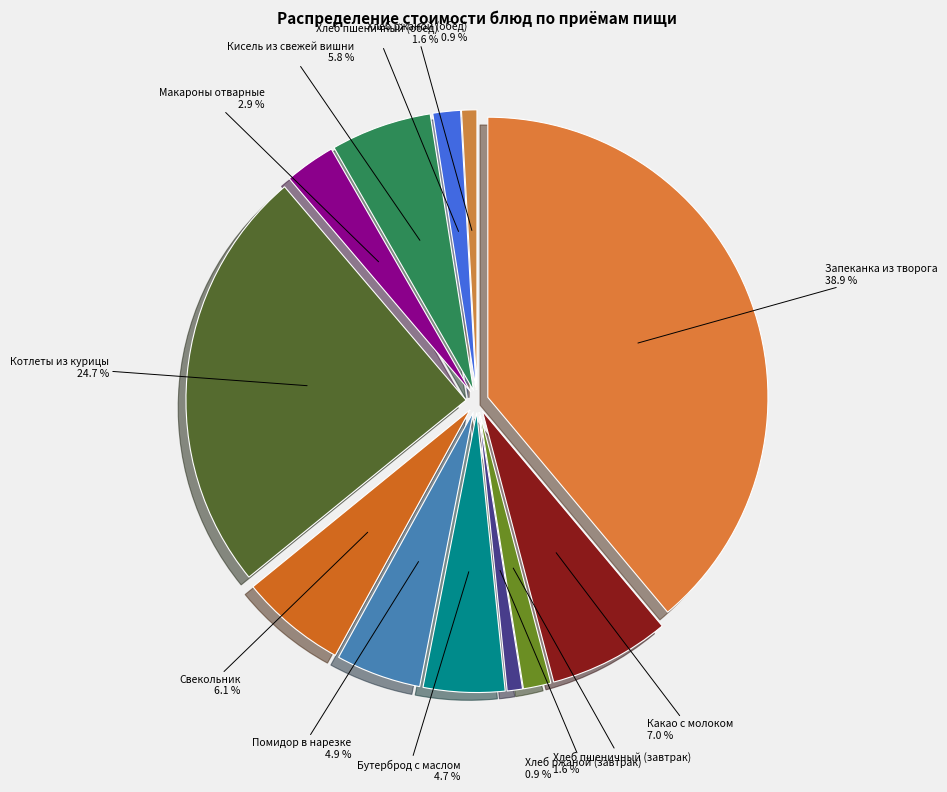

What portion of the pie excludes Хлеб пшеничный (завтрак)?

98.4%